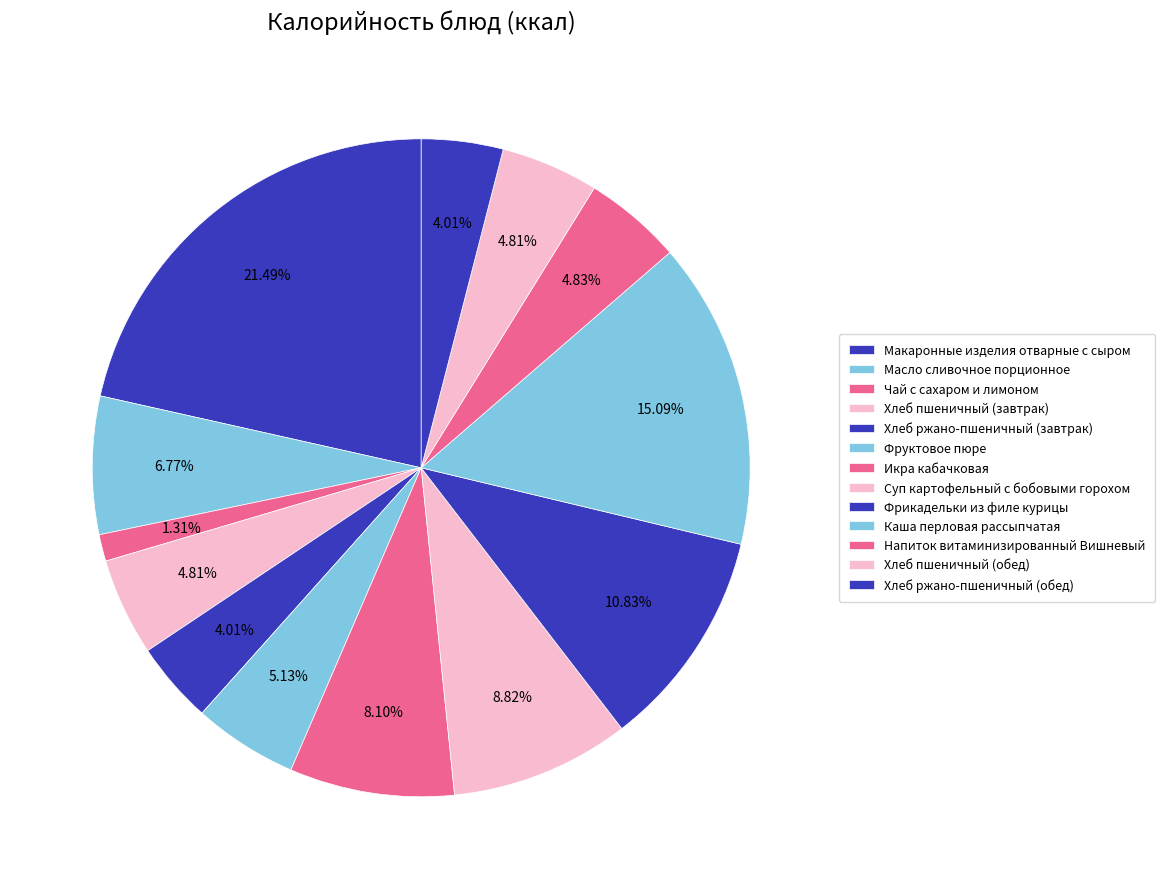

What percentage is the Масло сливочное порционное slice, to the nearest percent?

7%